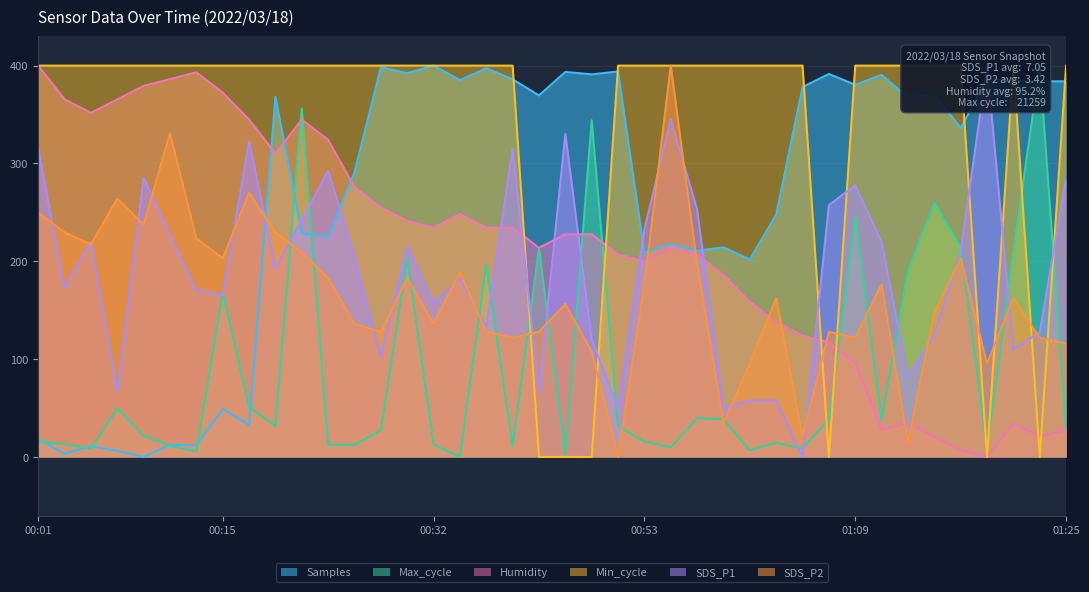

What position from the left is 01:21?

38